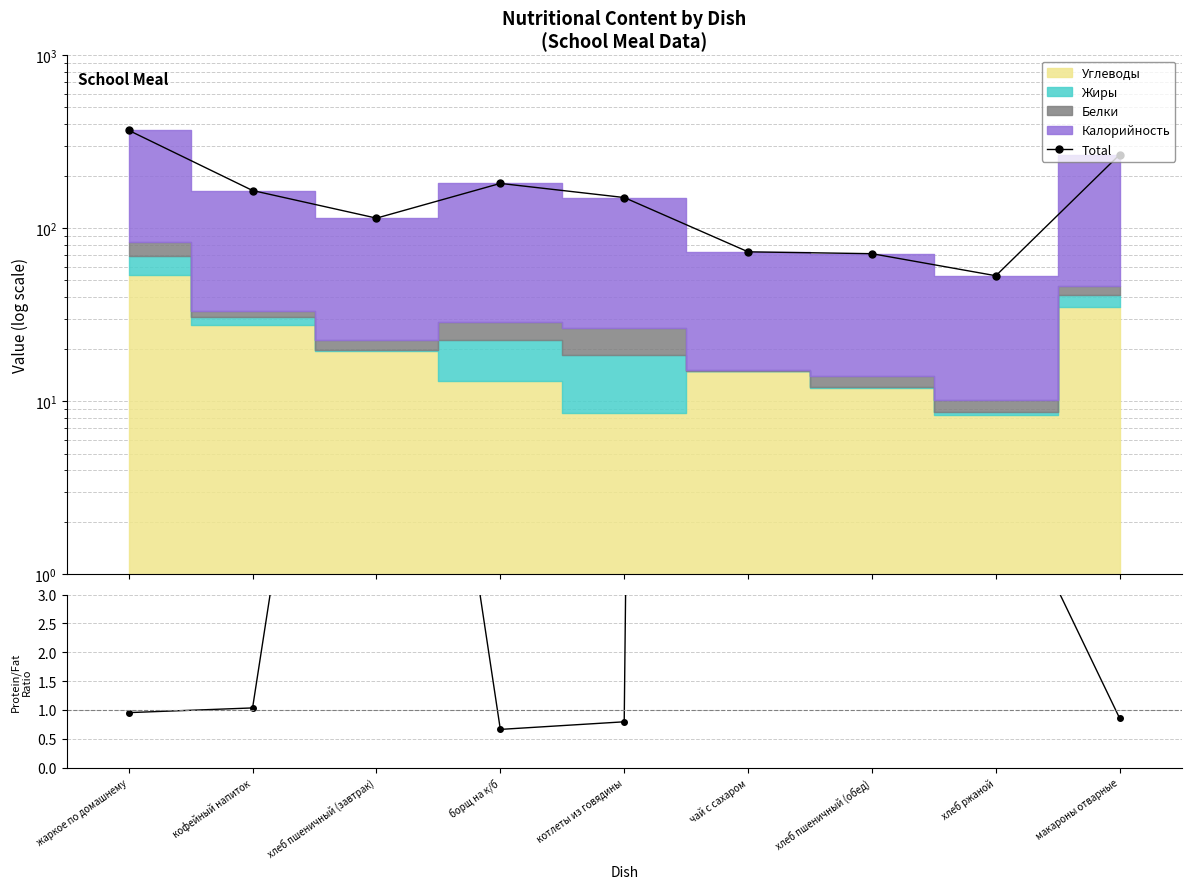

Which category has the highest value across all series?

жаркое по домашнему